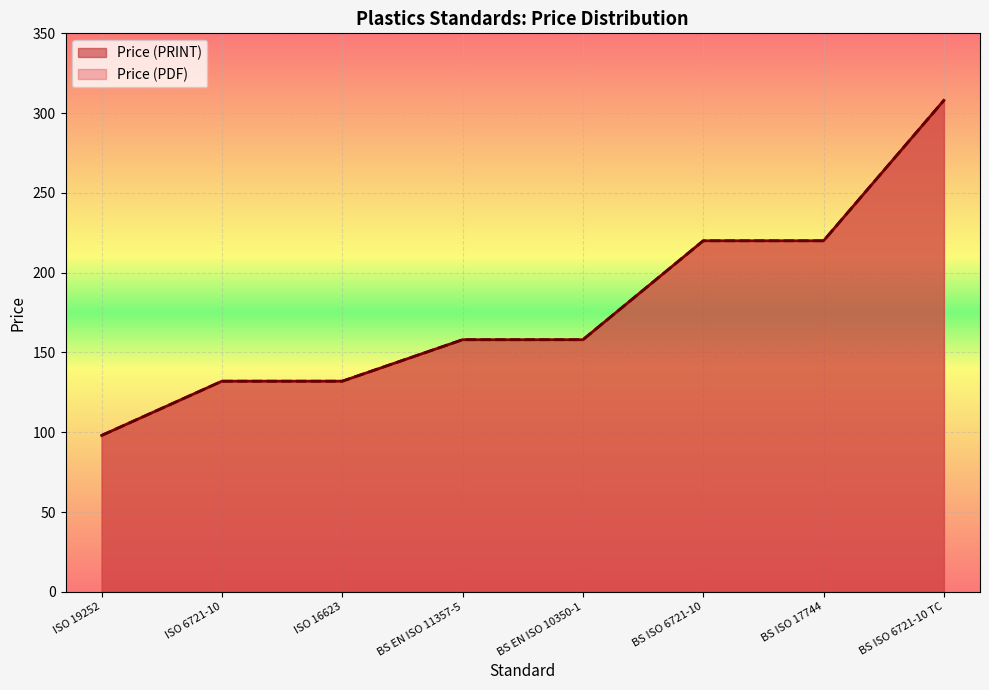

Is it true that Price (PDF) equals 51 at ISO 16623?

False